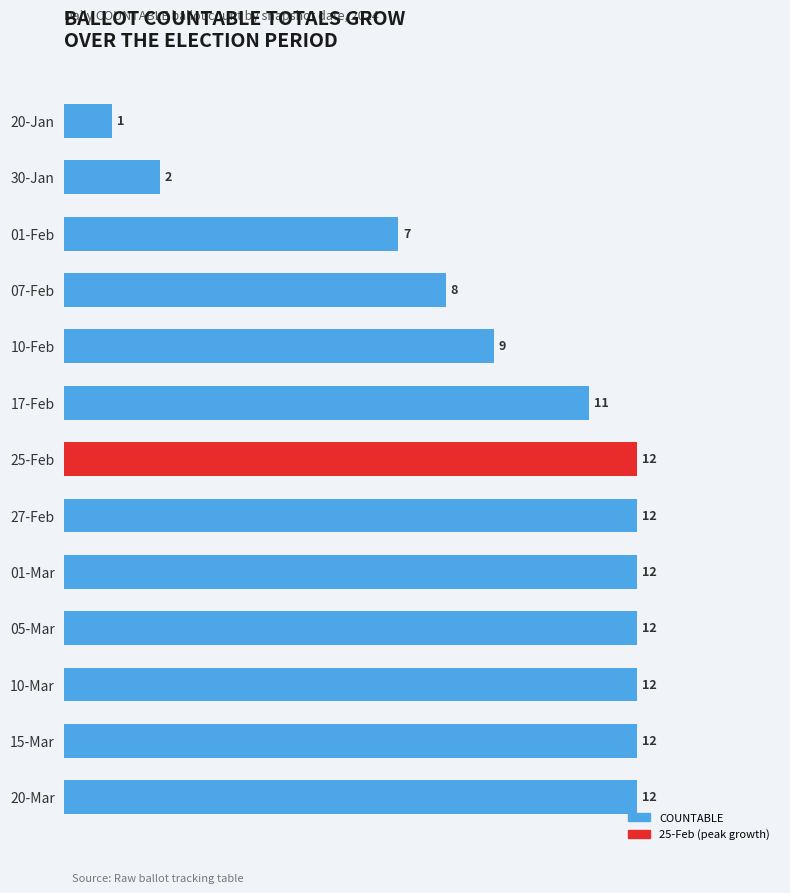

How many categories are shown in the chart?

13